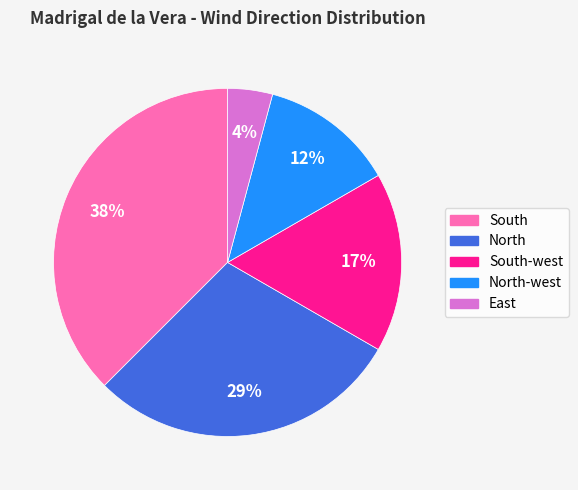

To the nearest percent, what is the average slice percentage?

20%